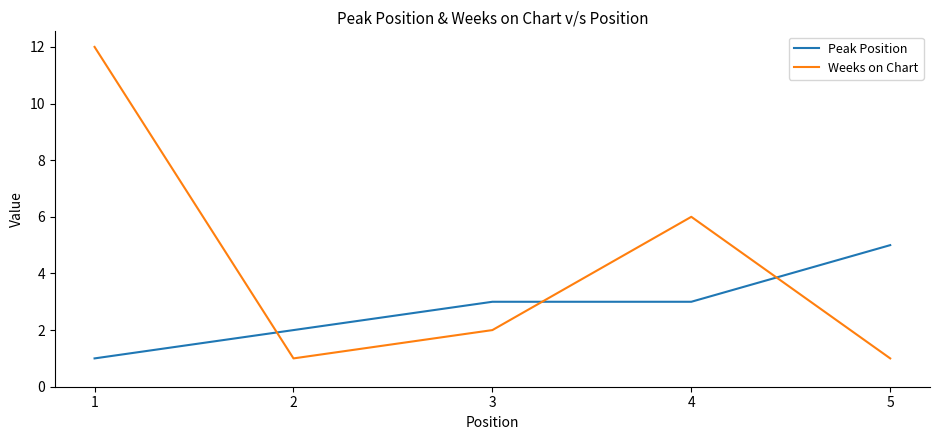

What are all the series names shown in the legend?

Peak Position, Weeks on Chart